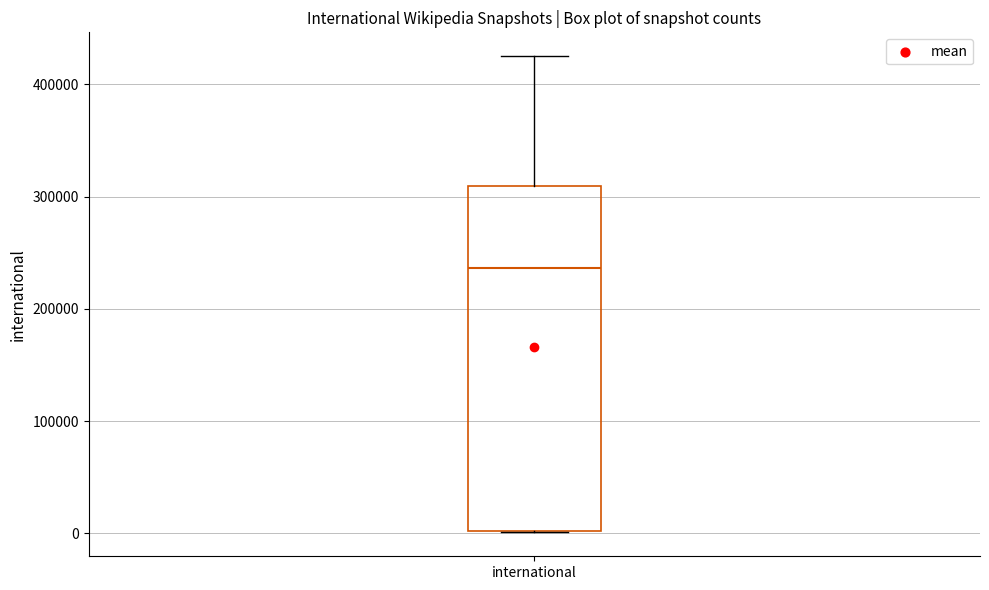

Where does the upper whisker of the box for international end on the y-axis? The values are not printed on the chart, so give them approximately, as read against the axis.

430000